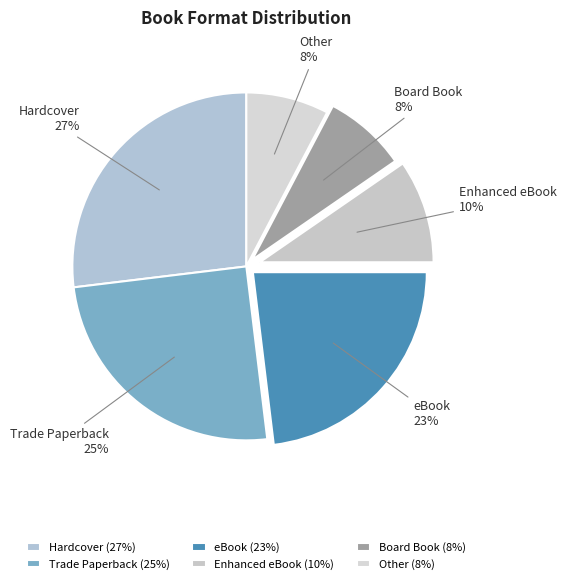

Is it true that Board Book is 1% of the pie?

False